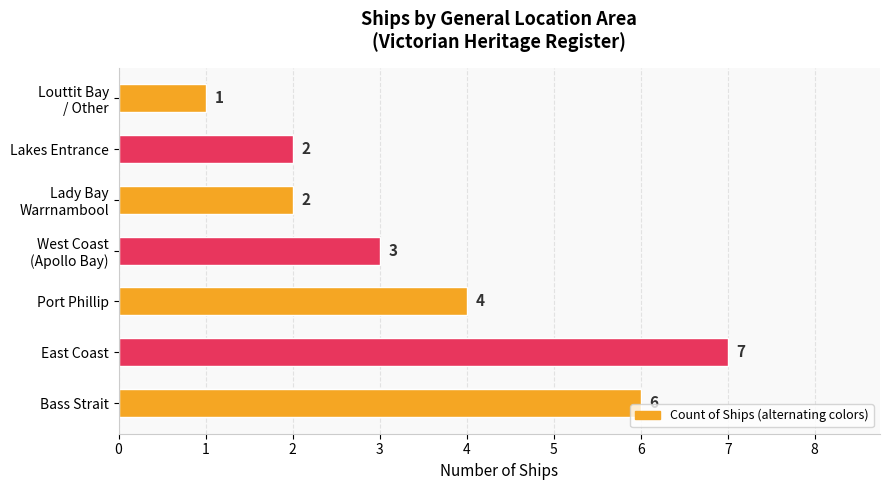

The chart shows a value of 4 at East Coast. True or false?

False